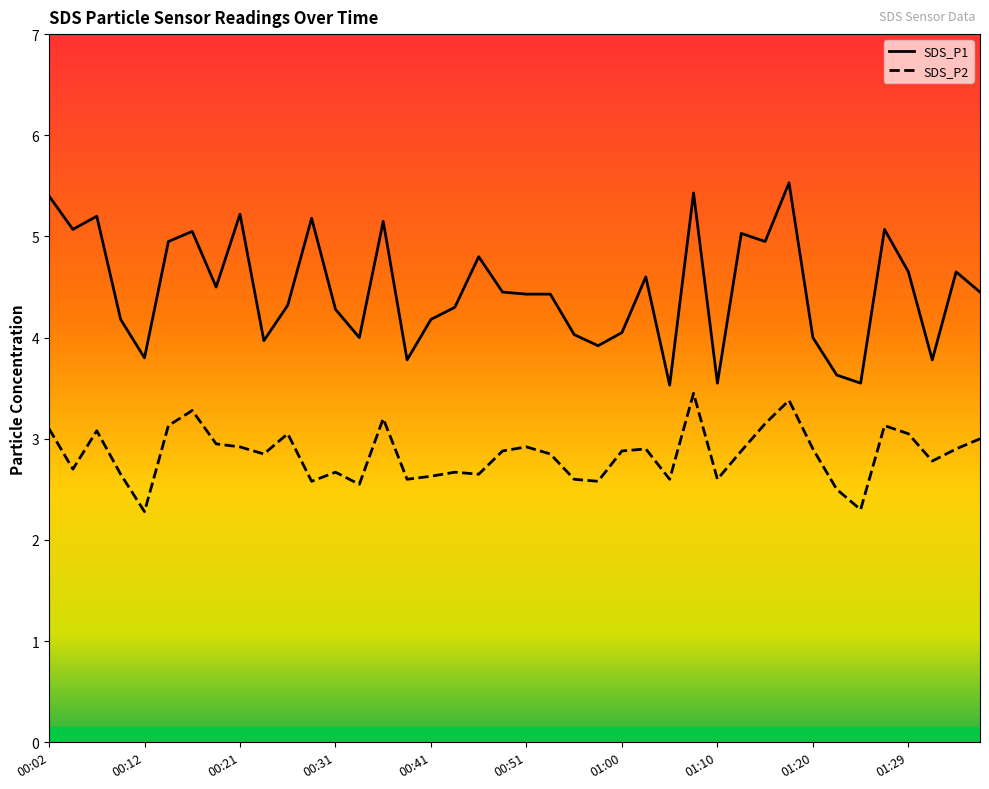

The value of SDS_P1 at 01:29 is 6.9. True or false?

False